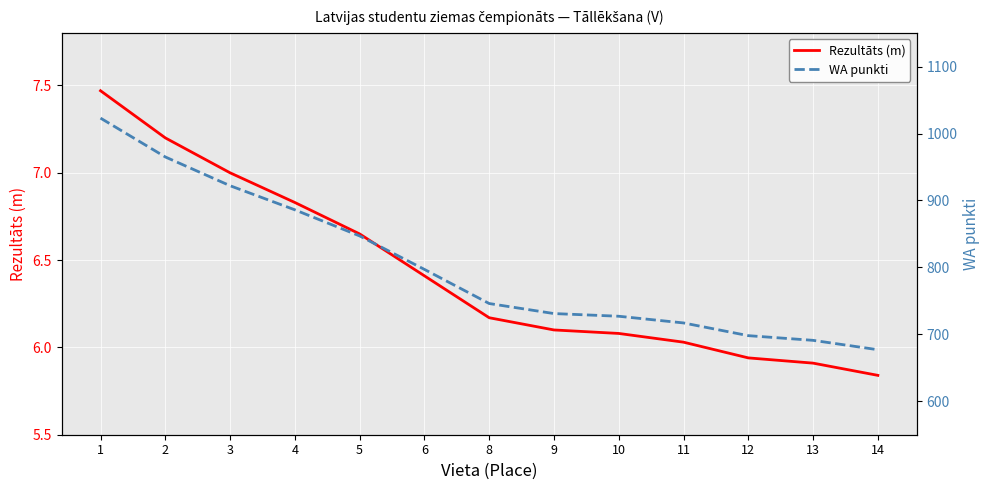

What is the greatest value displayed?

1023.0